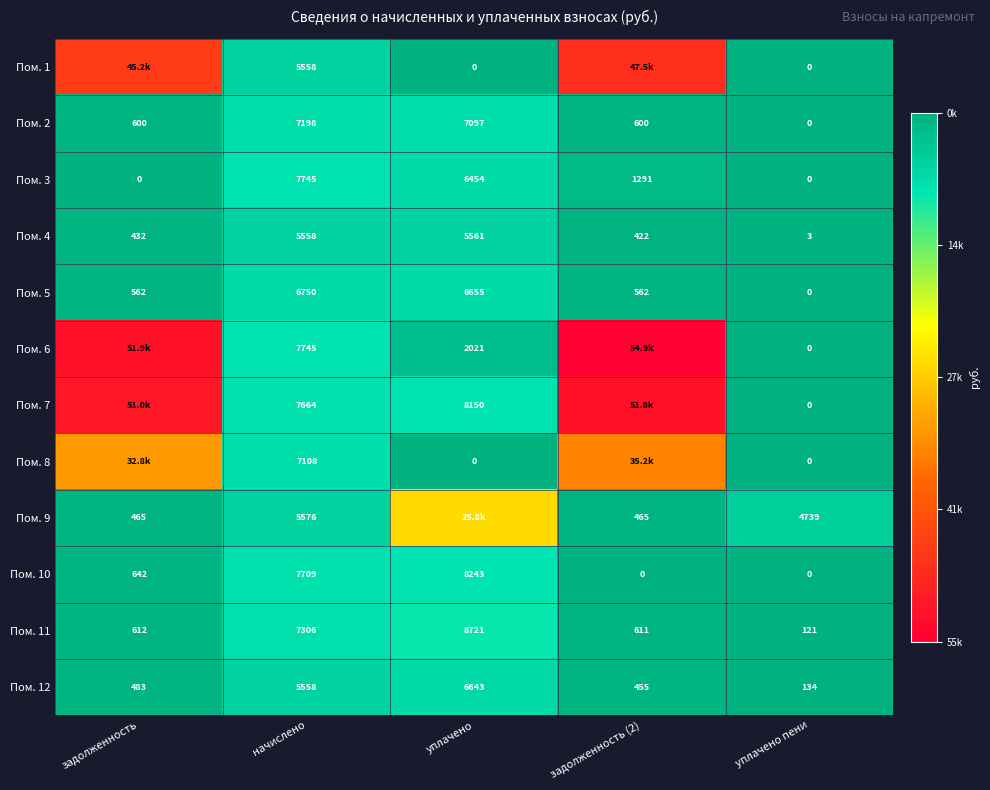

At which label is Пом. 4 closest to 2782?

задолженность